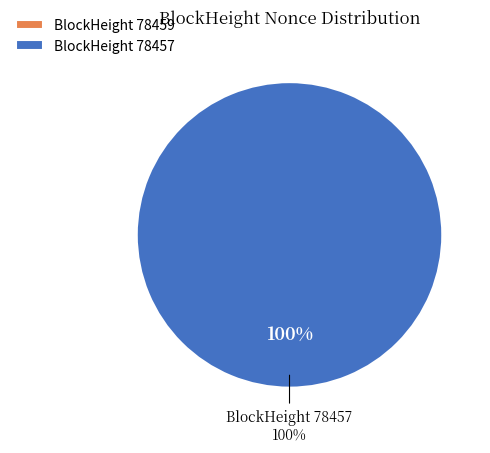

Does 78459 represent more than half of the total?

No